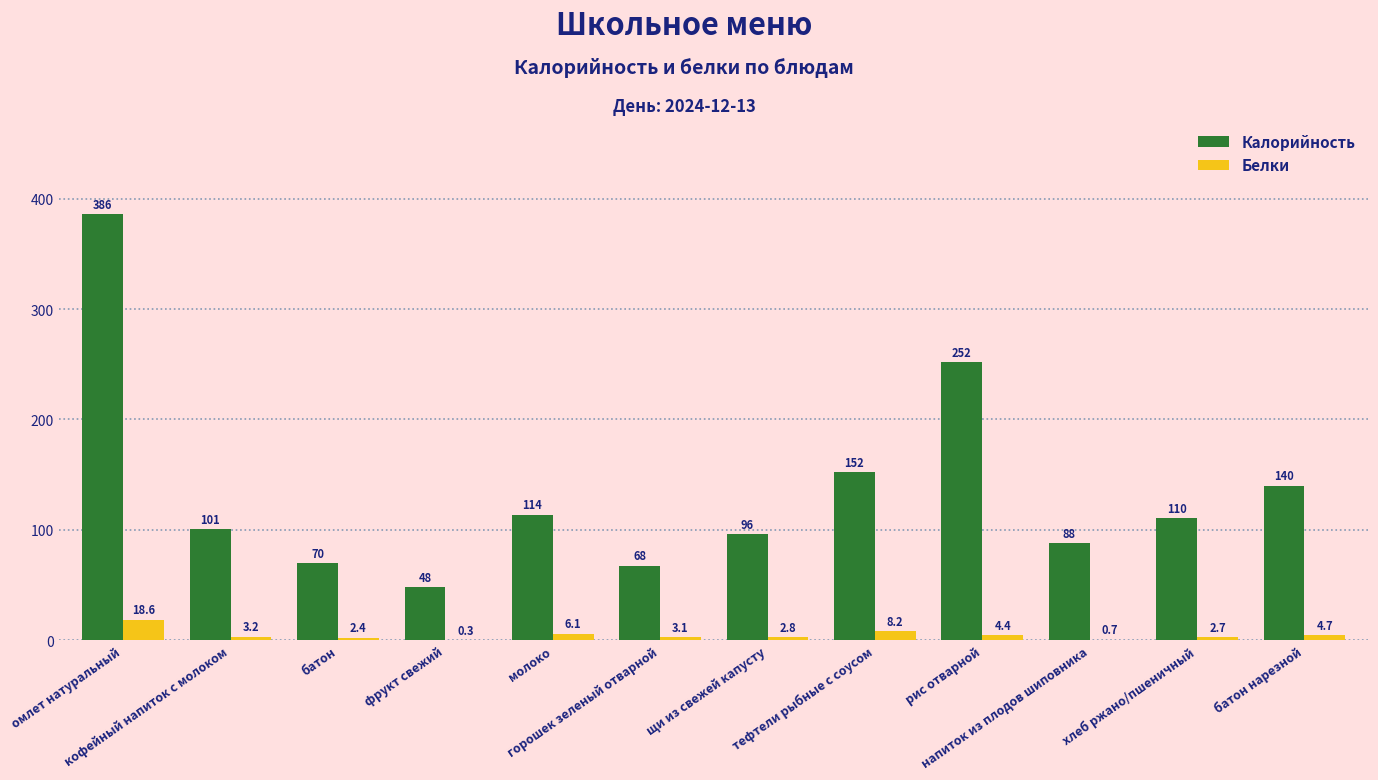

Are the bars grouped side by side (vs. stacked)?

Yes